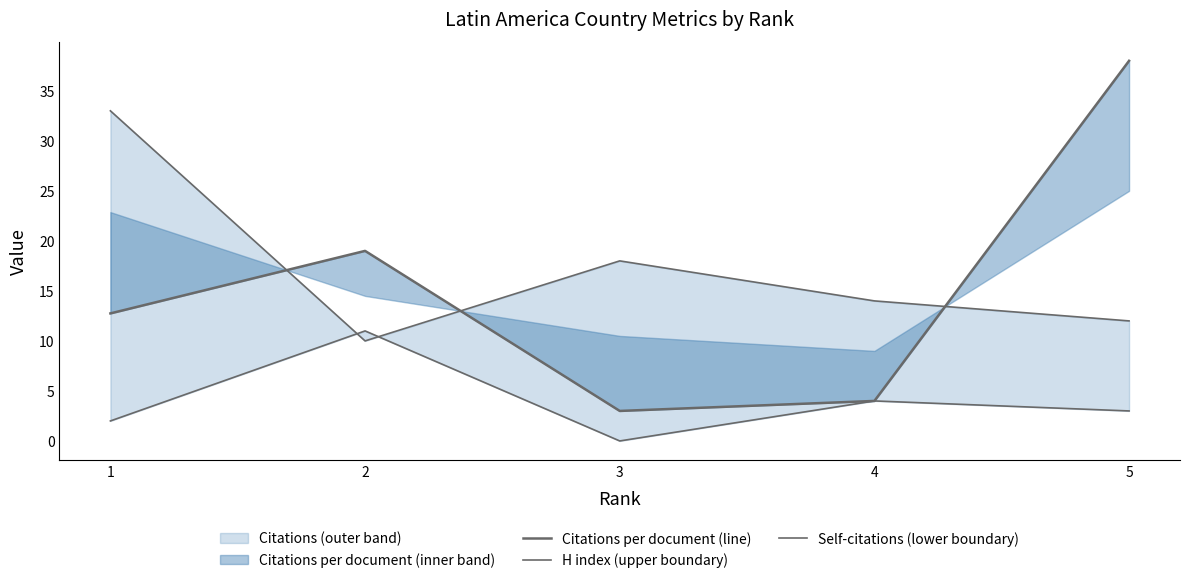

True or false: Citations per document (line) has more than 1 interior local peaks.

False